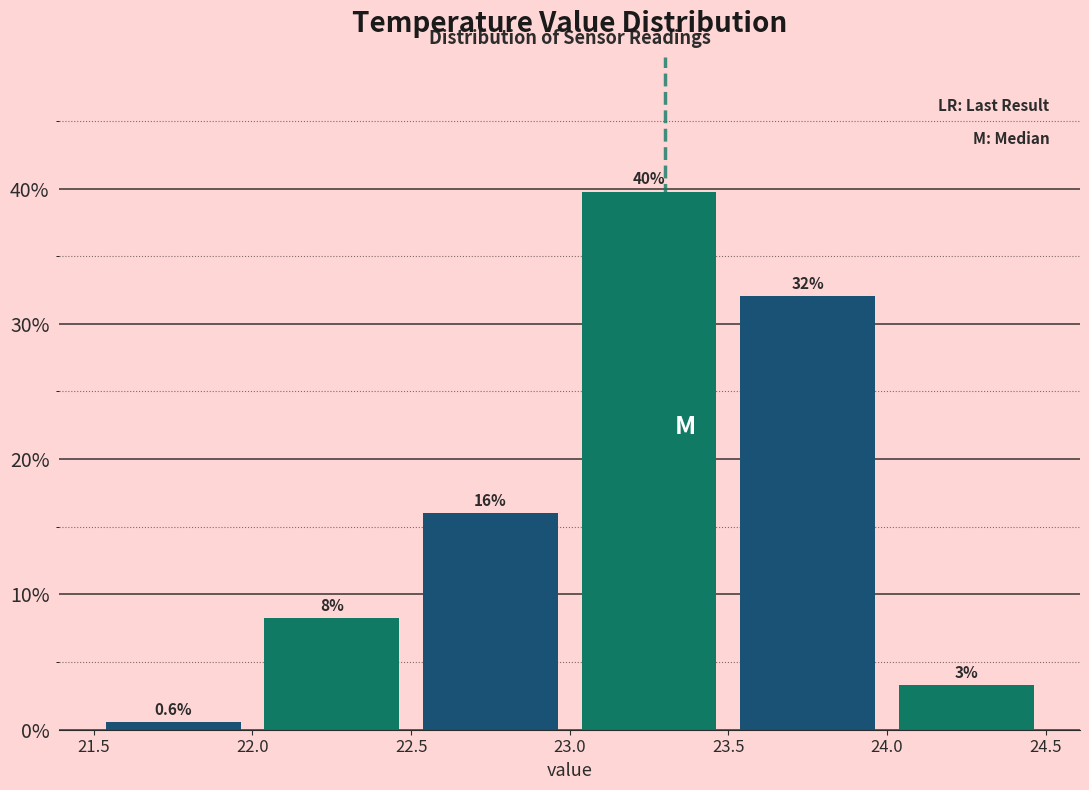

Which range on the x-axis has the tallest bar?

23.0 to 23.5